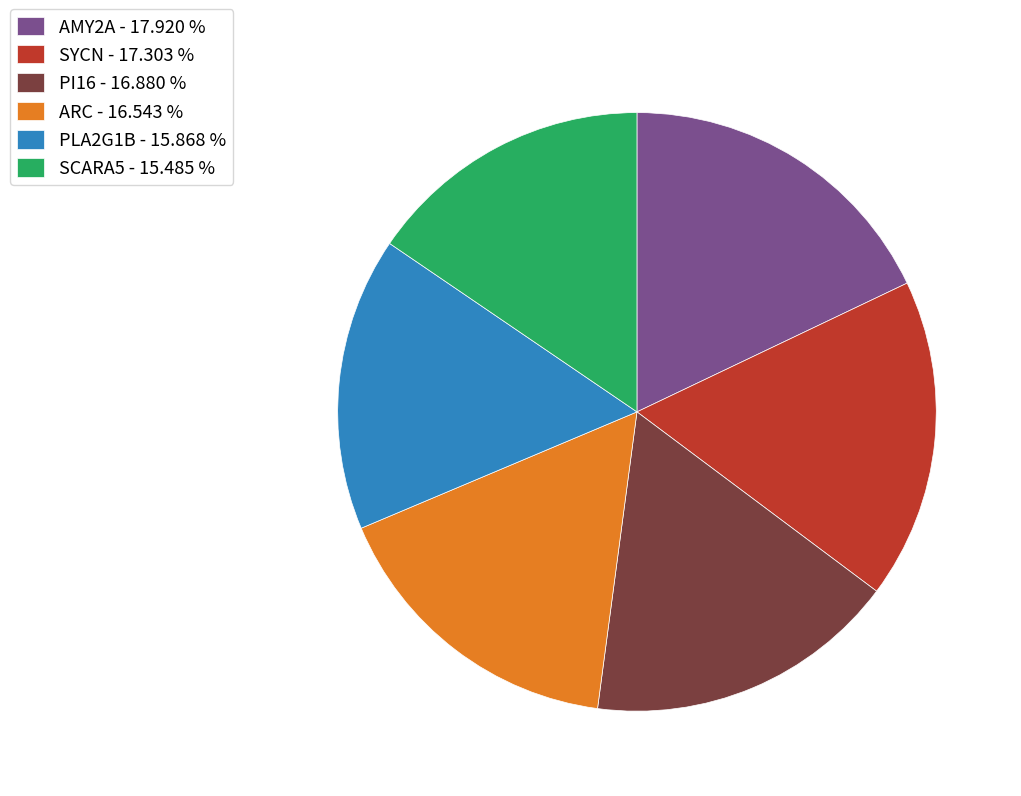

Count the number of slices in the pie.

6